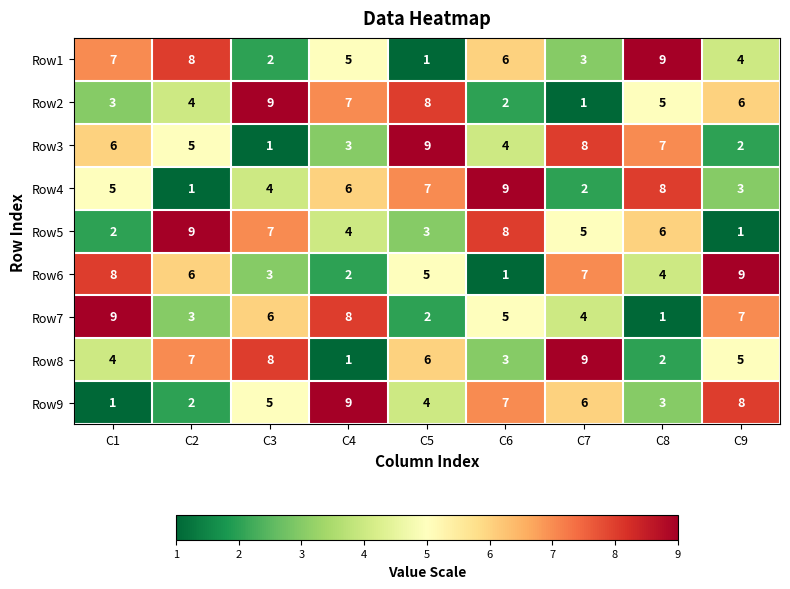

What is the total value across all series at C1?

45